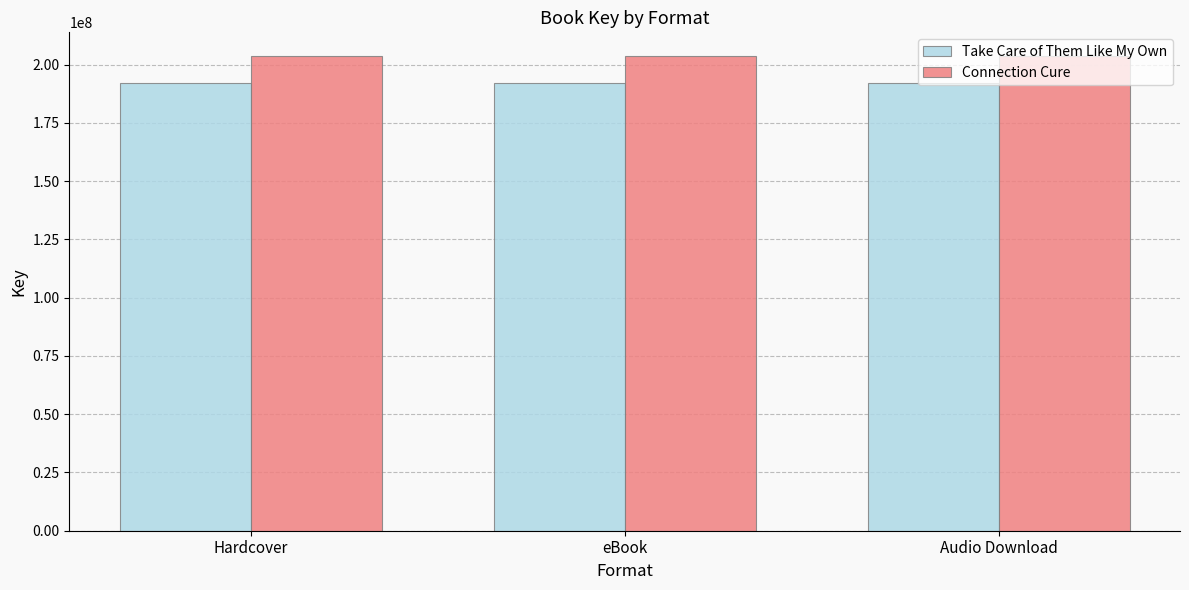

What is the lowest value of the Take Care of Them Like My Own series?

192128317